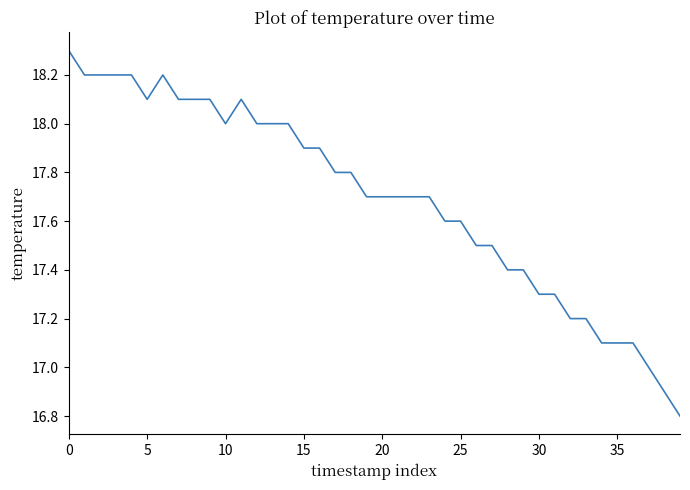

What is the maximum value shown in the chart?

18.3